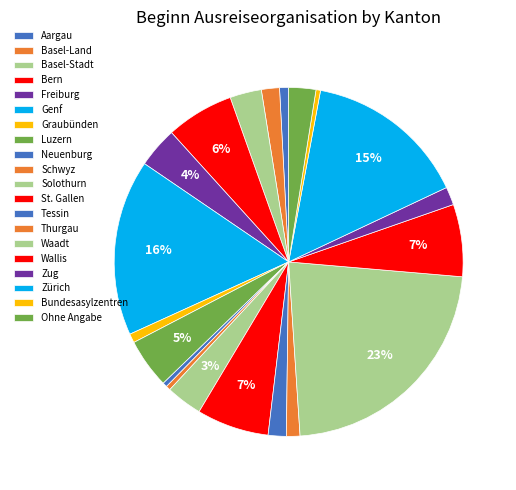

Between Zug and Neuenburg, which is larger?

Zug